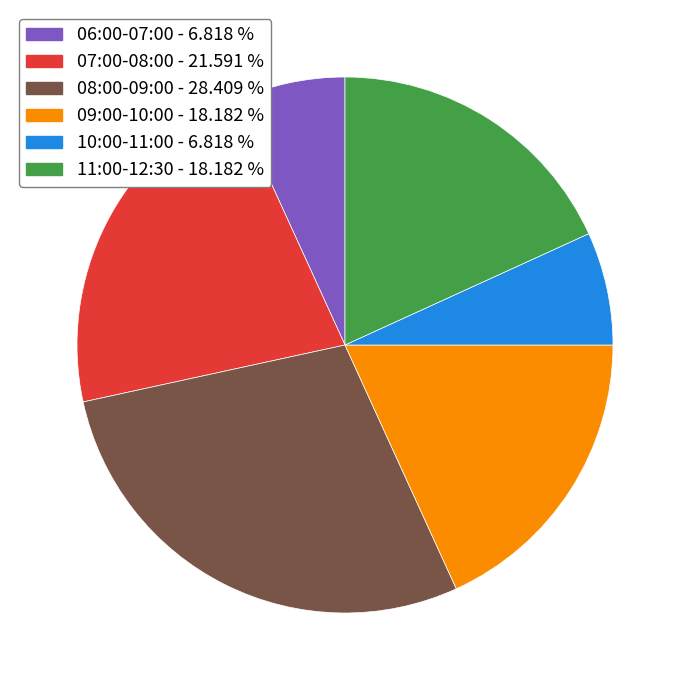

Is there a majority slice in this chart?

No